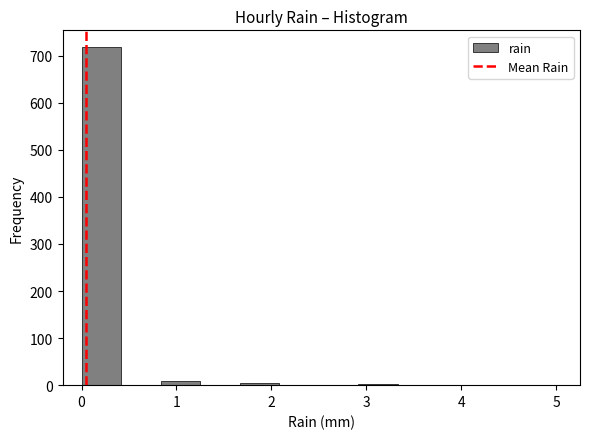

Reading left to right, transcribe this chart: for each bar, give the range it covers on the x-axis and its height. Neither the bar edges nor the heights are printed on the chart, so give them approximately, as read against the axes.

0.0 to 0.4: 720
0.4 to 0.8: 0
0.8 to 1.3: under 10
1.3 to 1.7: 0
1.7 to 2.1: under 10
2.1 to 2.5: 0
2.5 to 2.9: 0
2.9 to 3.3: under 10
3.3 to 3.8: 0
3.8 to 4.2: under 10
4.2 to 4.6: 0
4.6 to 5.0: under 10